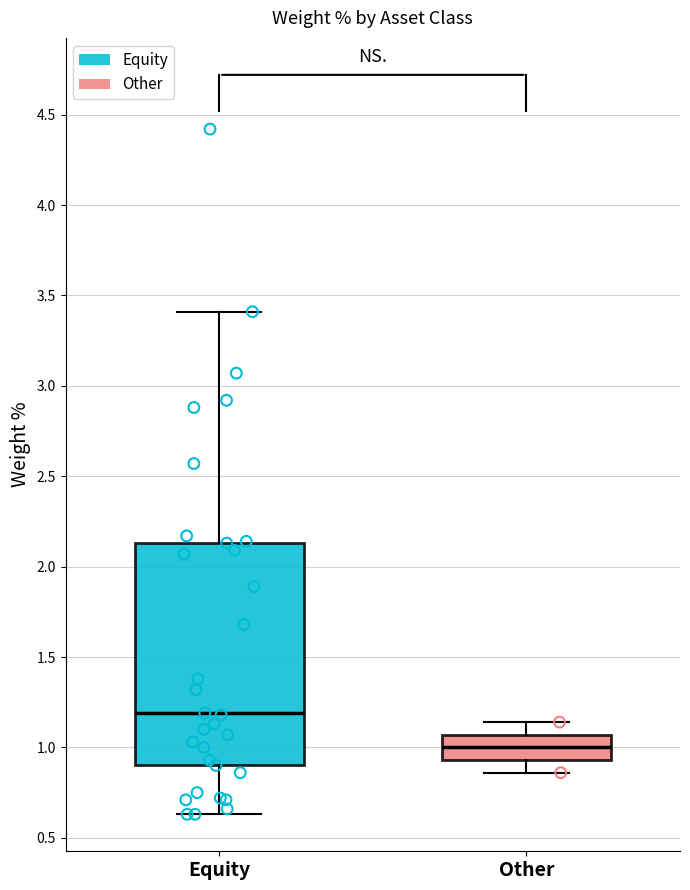

Reading left to right, read every box against the y-axis: the position of its median line, the range the box covers, and the ends of its whiskers. The values are not printed on the chart, so give them approximately, as read against the axis.

Equity: median 1.20, box 0.90 to 2.15, whiskers 0.65 to 3.40
Other: median 1.00, box 0.95 to 1.05, whiskers 0.85 to 1.15